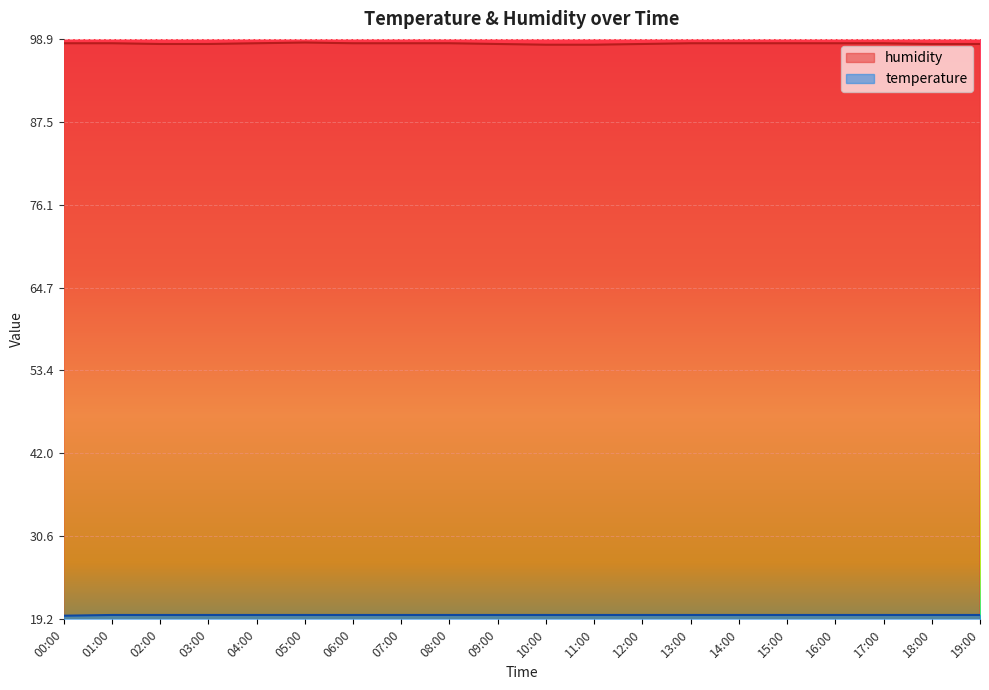

At 10:00, list the series in order from largest to smallest.

humidity, temperature